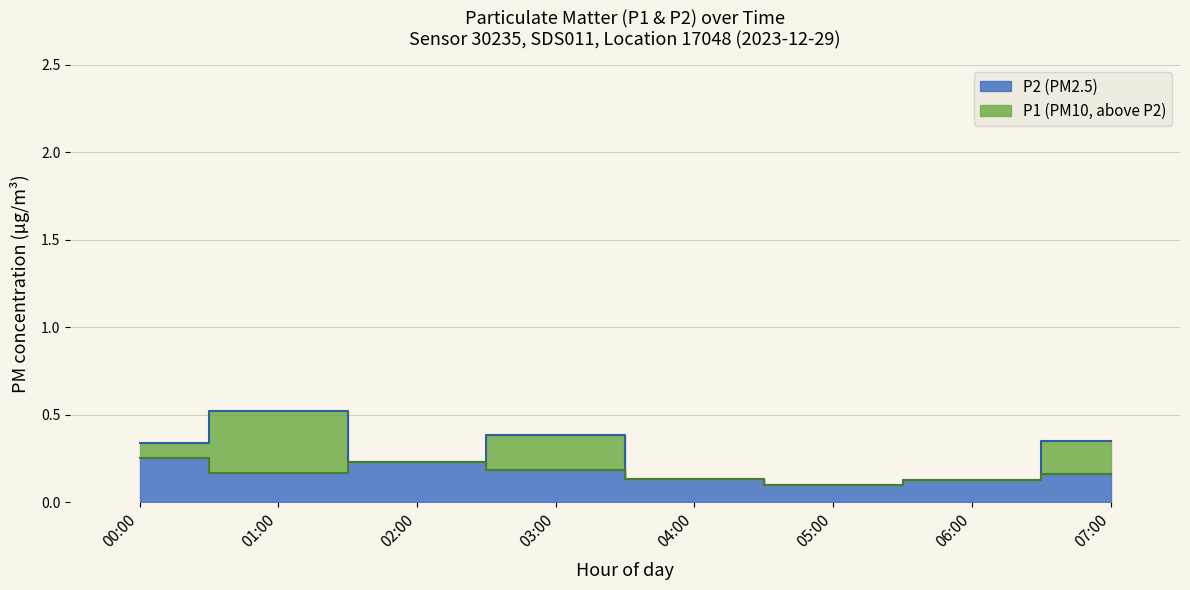

What is the minimum value for P1?

0.1